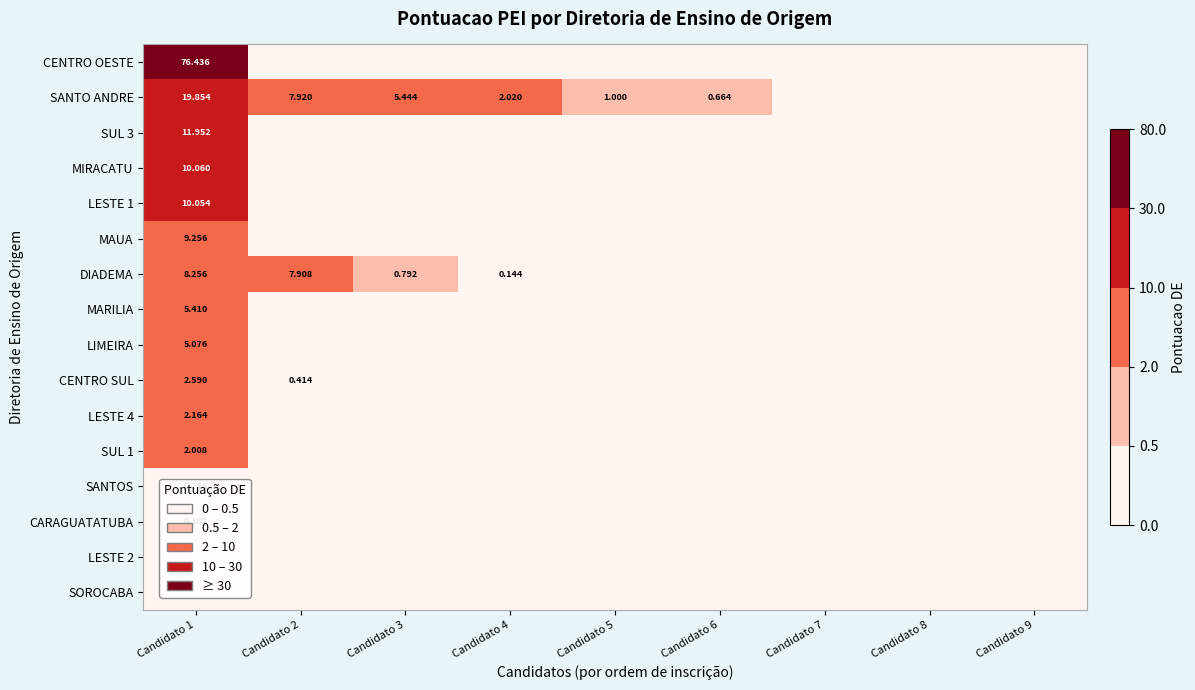

What is the average value of the SANTO ANDRE series?

4.1